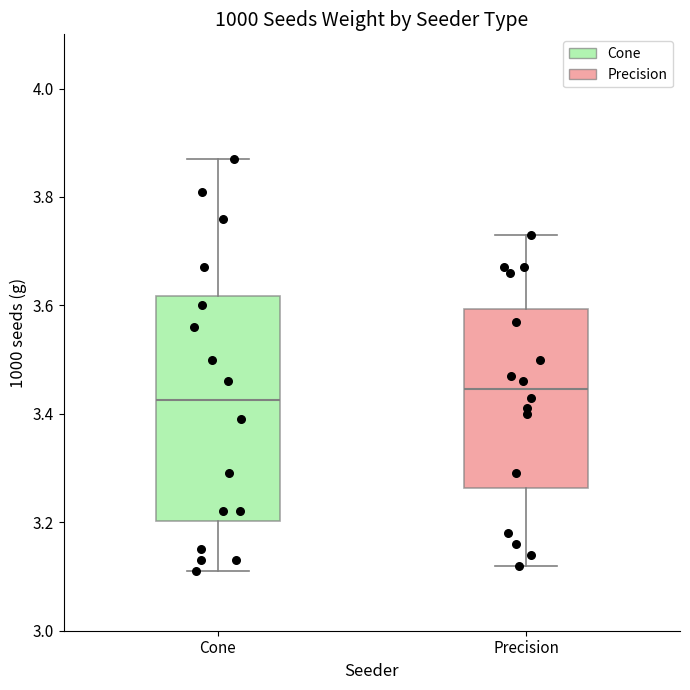

Which box has the highest median line?

Precision